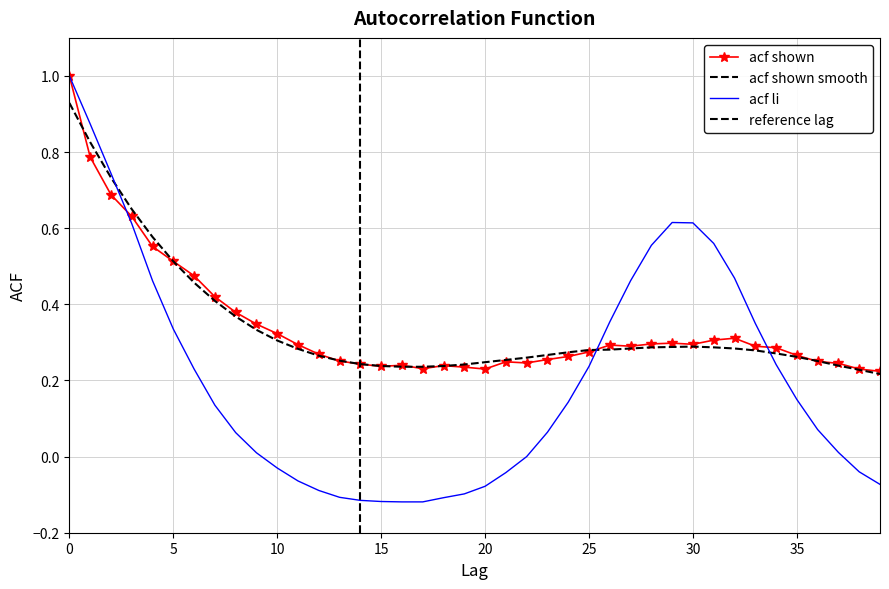

Is it true that acf_li equals -0.1 at 19?

True